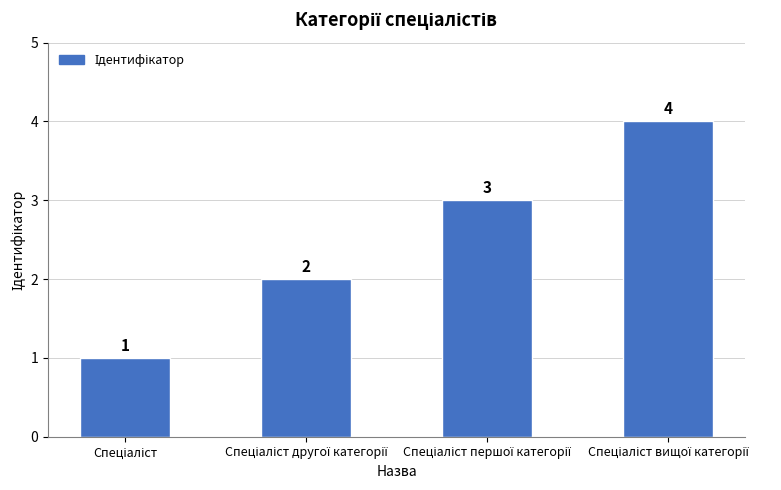

How many distinct data groups are displayed?

1